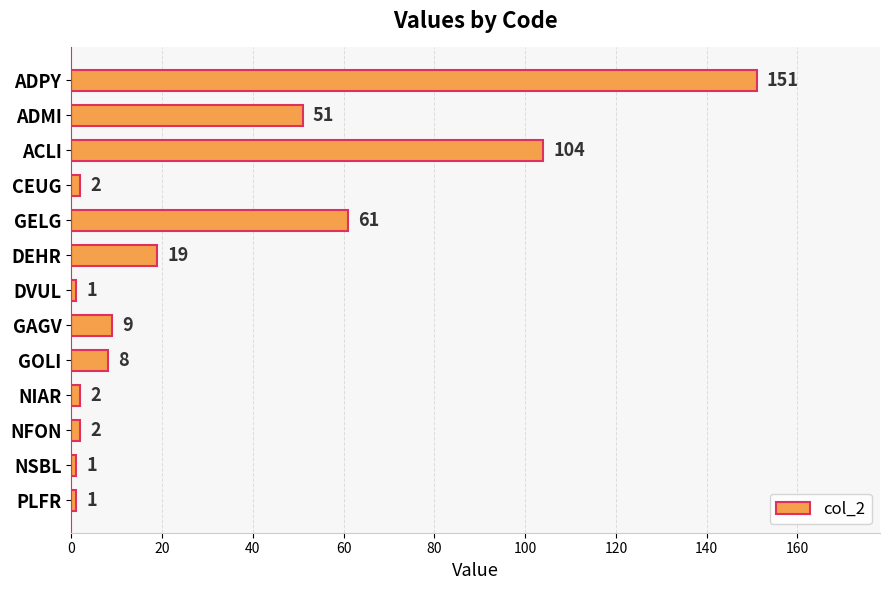

The chart shows a value of 151 at ADPY. True or false?

True